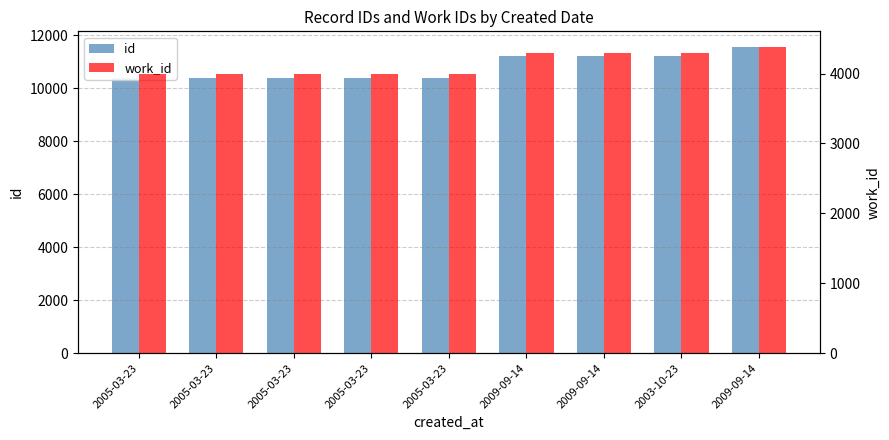

What is the sum of the id values at 2003-10-23 and 2009-09-14?

22778